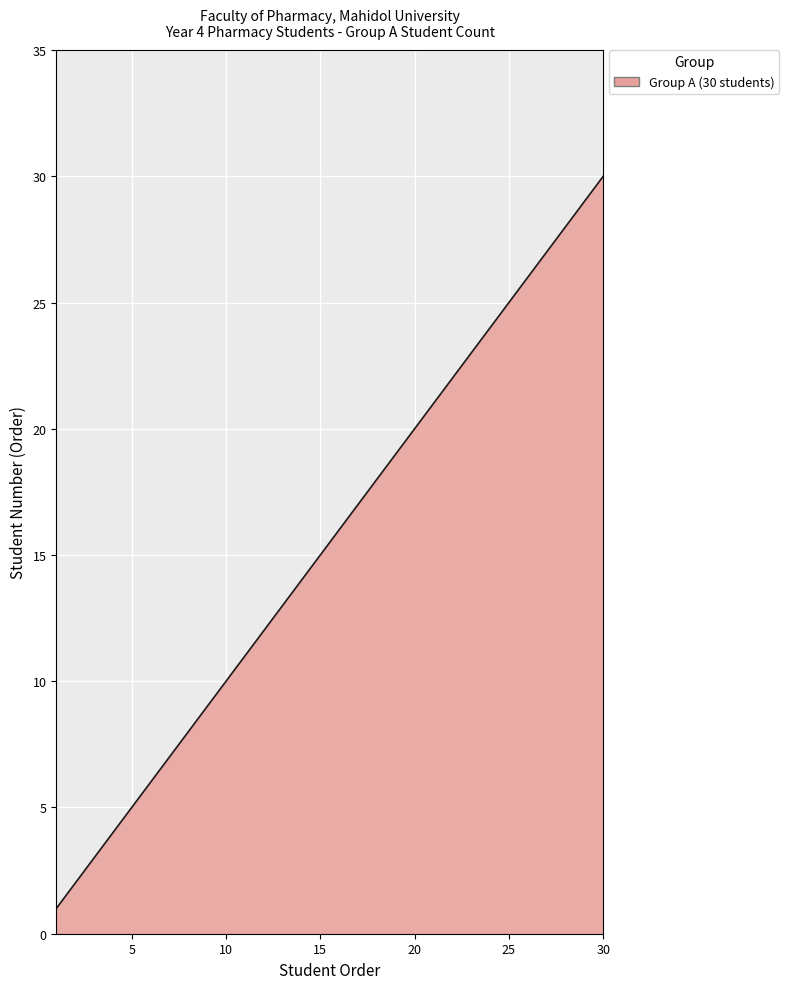

What is the difference between the second highest and minimum values?

28.9